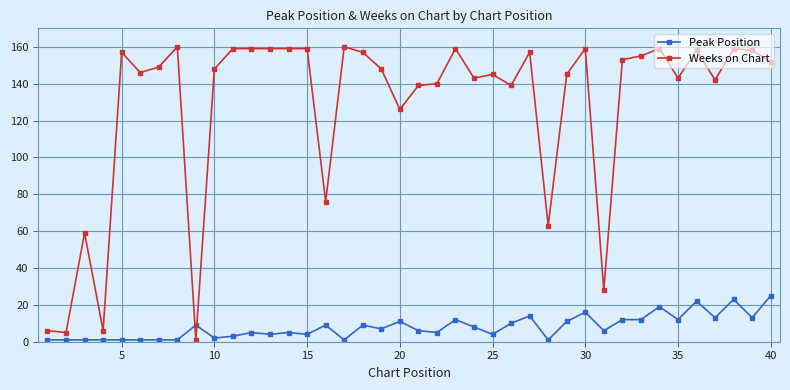

What is the value of the Weeks on Chart point at the 33rd from the left?

155